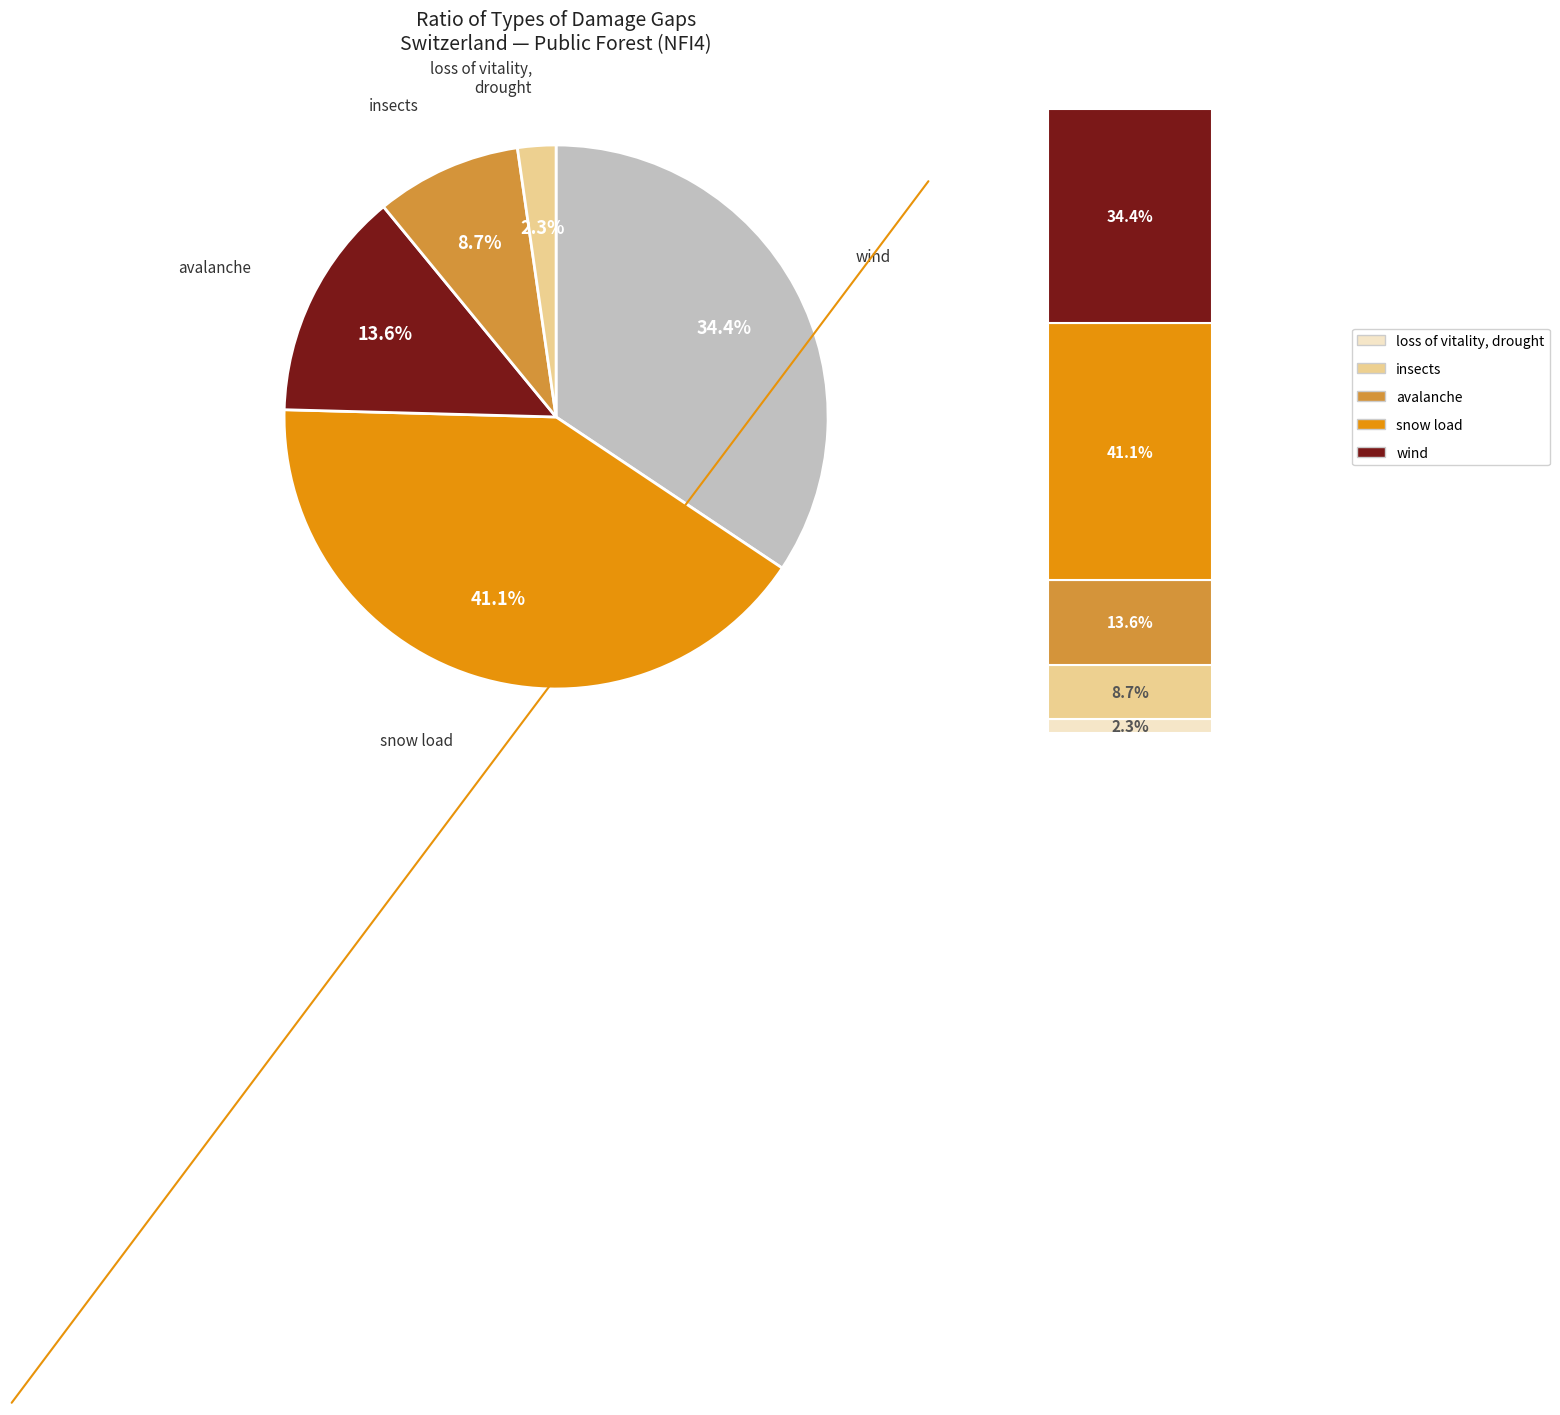

What percentage is the wind slice, to the nearest percent?

2%